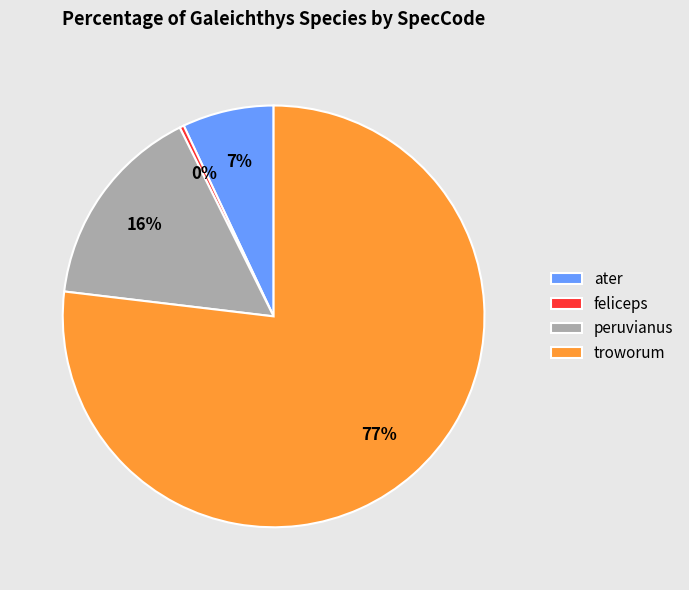

To the nearest percent, what is the difference between the largest and smallest slice percentages?

77%